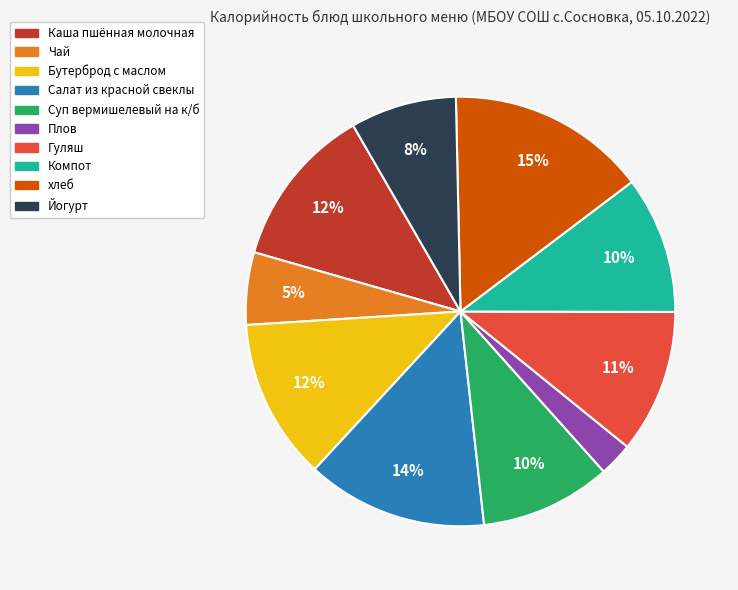

To the nearest percent, what percentage of the pie is хлеб?

15%